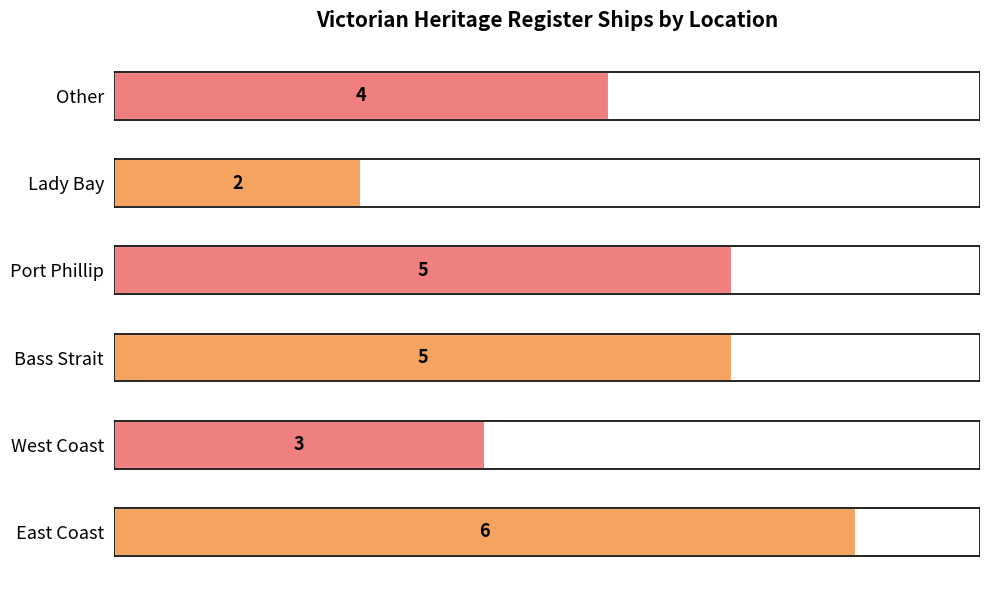

The chart shows a value of 5 at Bass Strait. True or false?

True